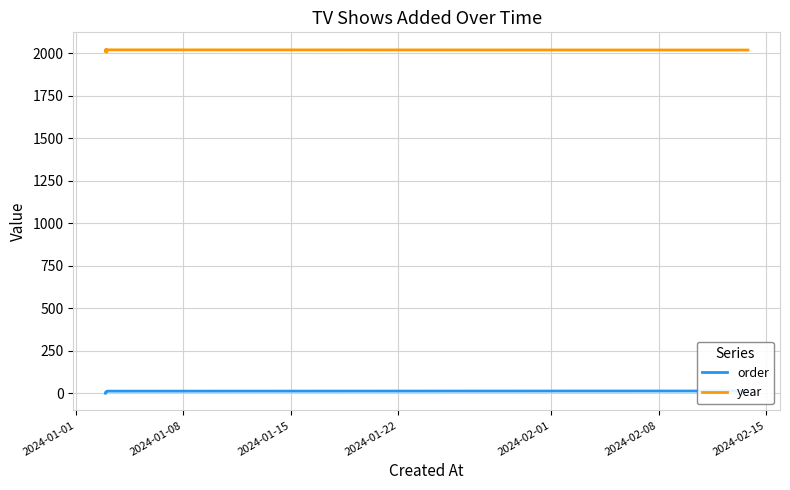

What is the maximum value for year?

2023